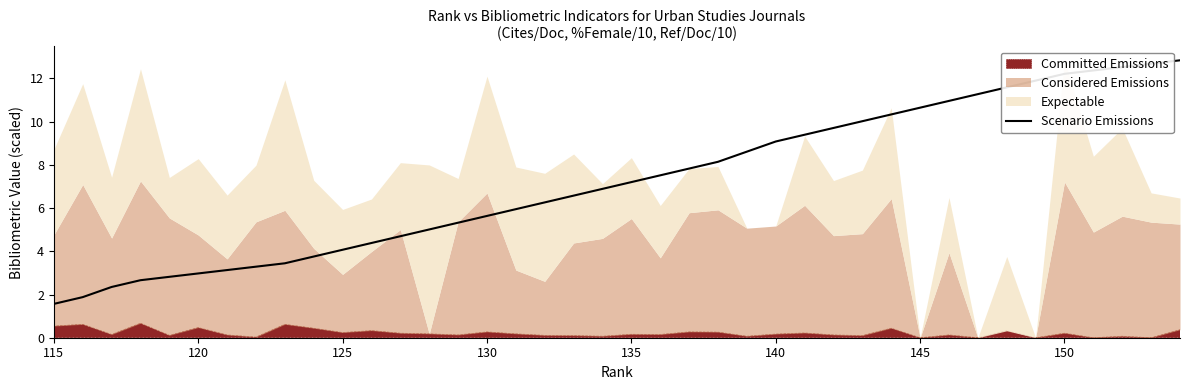

Count the number of values greater than 7.

20